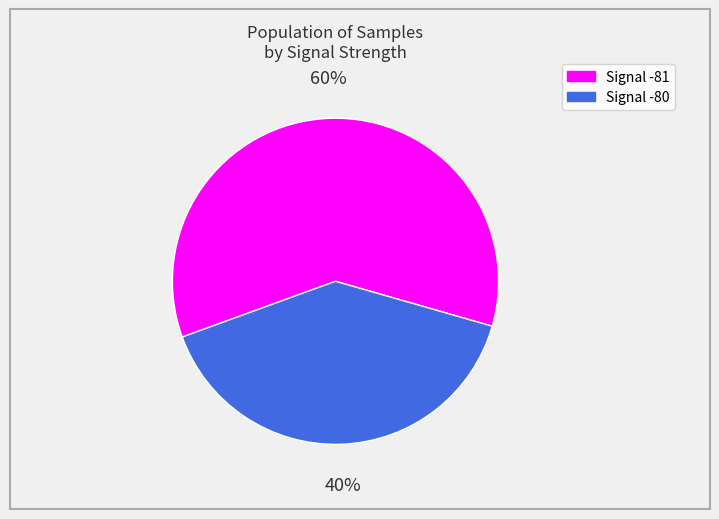

Does any single category account for the majority?

Yes